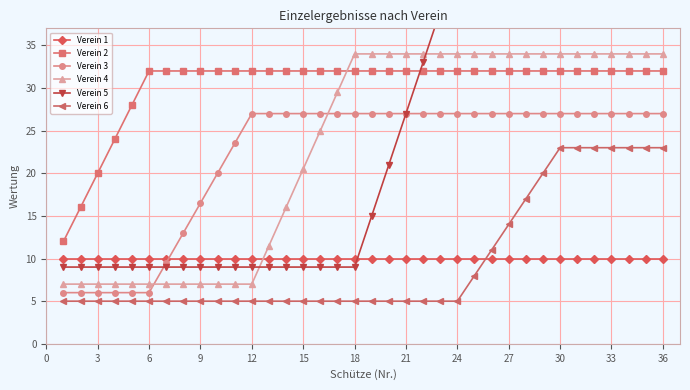

What is the maximum value for Verein 5?

45.0